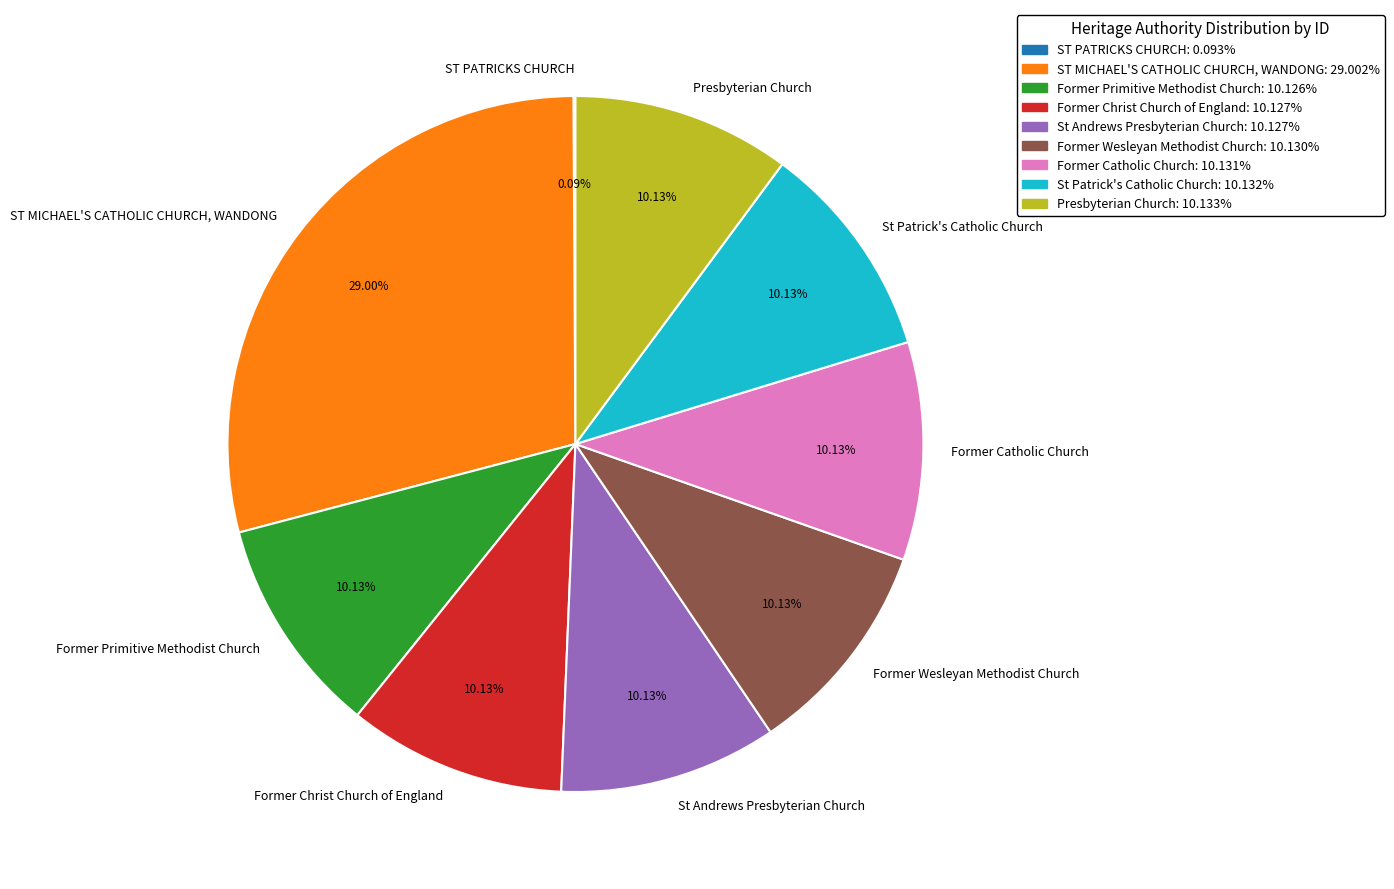

What percentage is NOT represented by ST MICHAEL'S CATHOLIC CHURCH, WANDONG?

71.0%